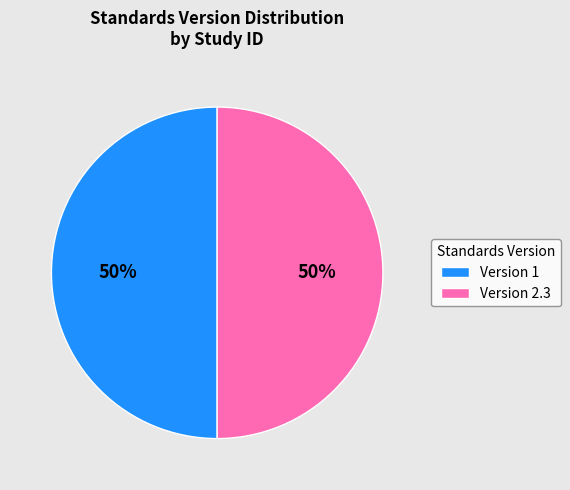

Combined, do Version 1 and Version 2.3 account for over 50%?

Yes